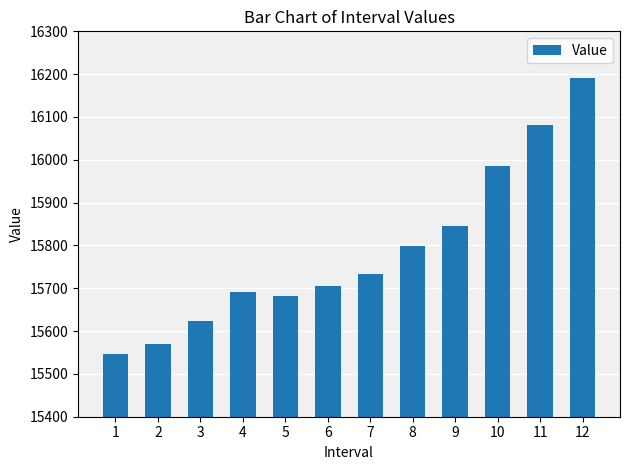

Reading right to left, transcribe all the data shown in this chart.

12=16190.6	11=16081.6	10=15986.6	9=15844.5	8=15798.2	7=15733.8	6=15704.2	5=15682.6	4=15690.6	3=15623.5	2=15570.0	1=15547.6